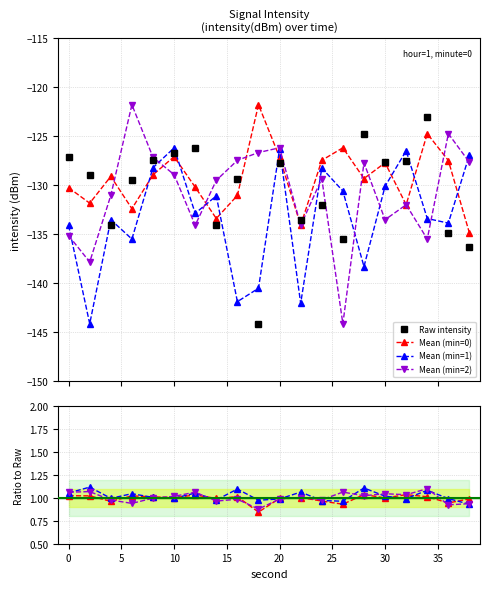

The value of mean_per_minute_1 at 10 is -126.2. True or false?

True